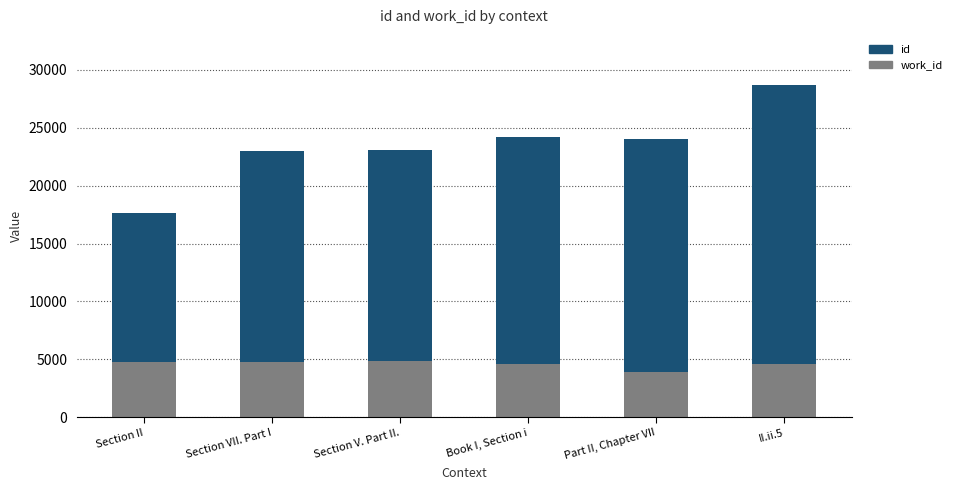

At which category is the sum across all series the highest?

II.ii.5